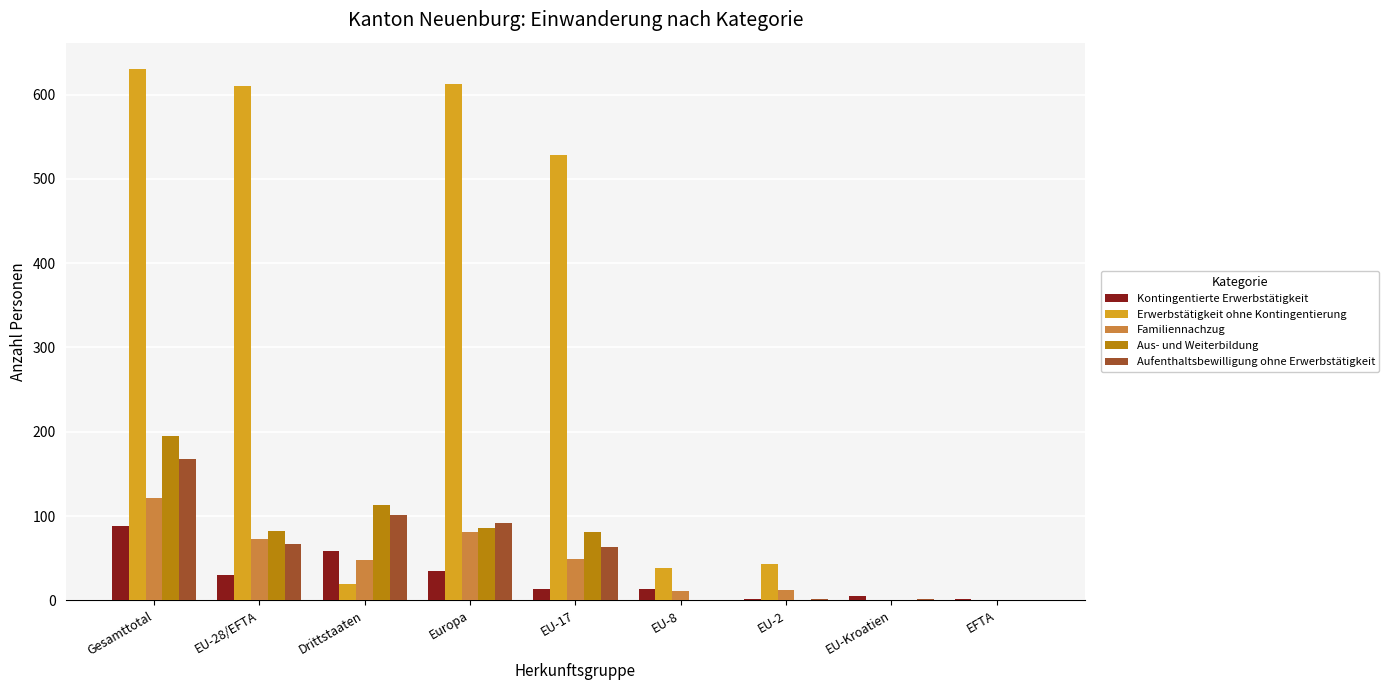

What is the sum of the Aus- und Weiterbildung values at Europa and Gesamttotal?

281